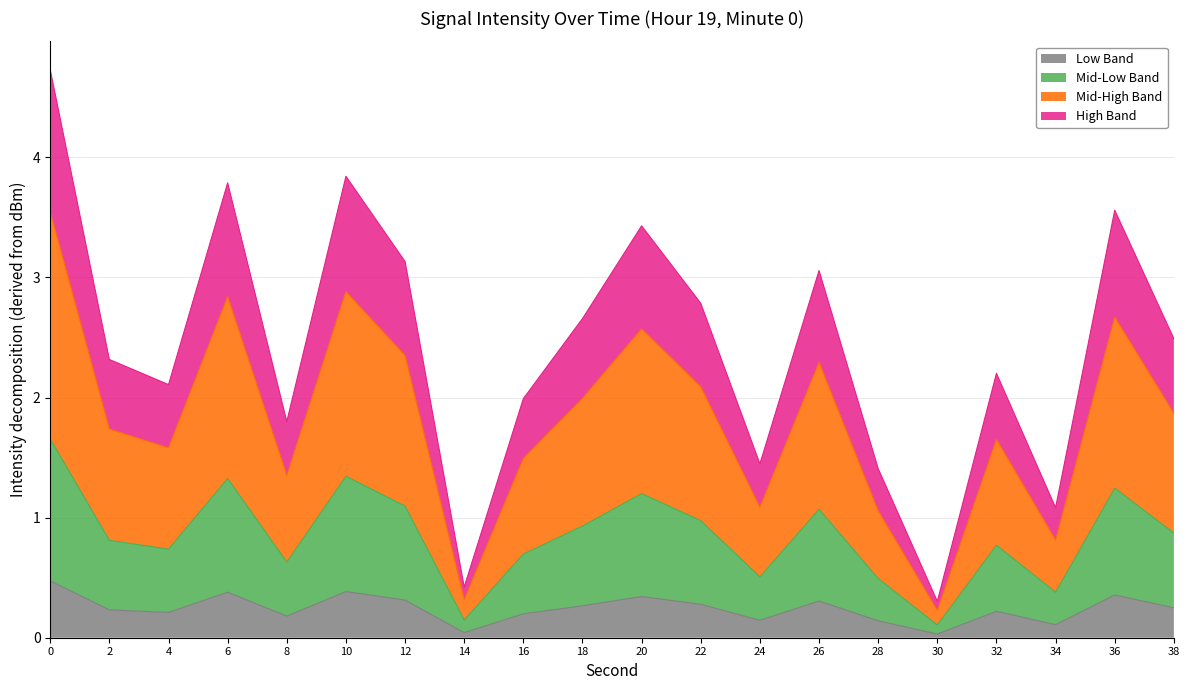

Reading right to left, extract all data points from this chart.

38=0.2	36=0.4	34=0.1	32=0.2	30=0.0	28=0.1	26=0.3	24=0.1	22=0.3	20=0.3	18=0.3	16=0.2	14=0.0	12=0.3	10=0.4	8=0.2	6=0.4	4=0.2	2=0.2	0=0.5